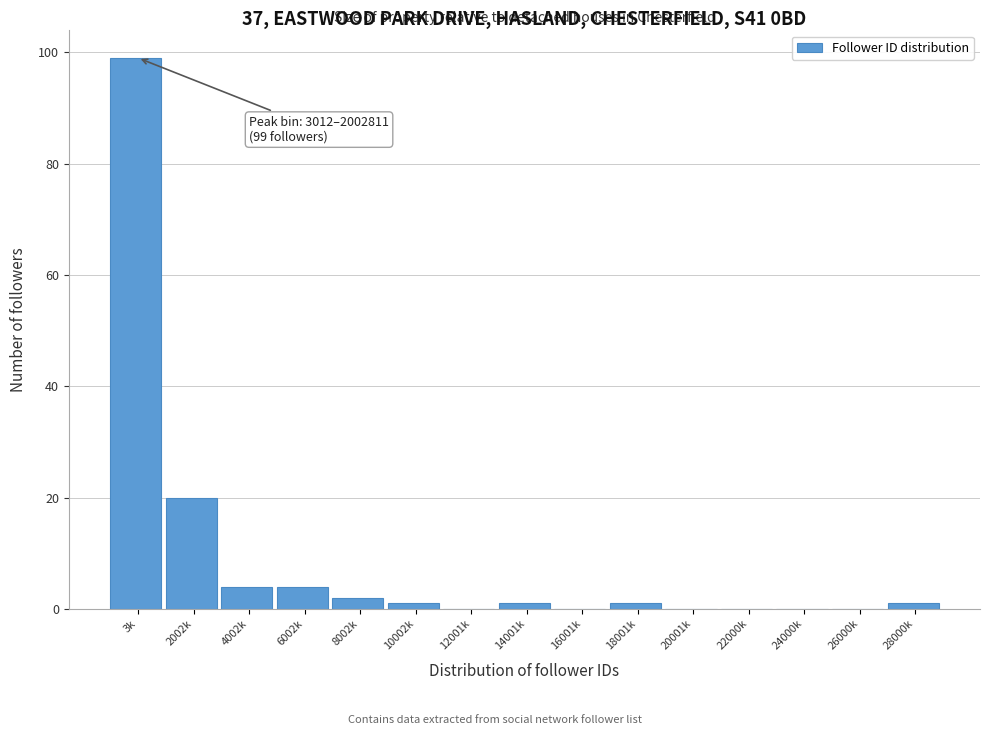

Reading left to right, transcribe all the data shown in this chart.

3k=99	2002k=20	4002k=4	6002k=4	8002k=2	10002k=1	12001k=0	14001k=1	16001k=0	18001k=1	20001k=0	22000k=0	24000k=0	26000k=0	28000k=1